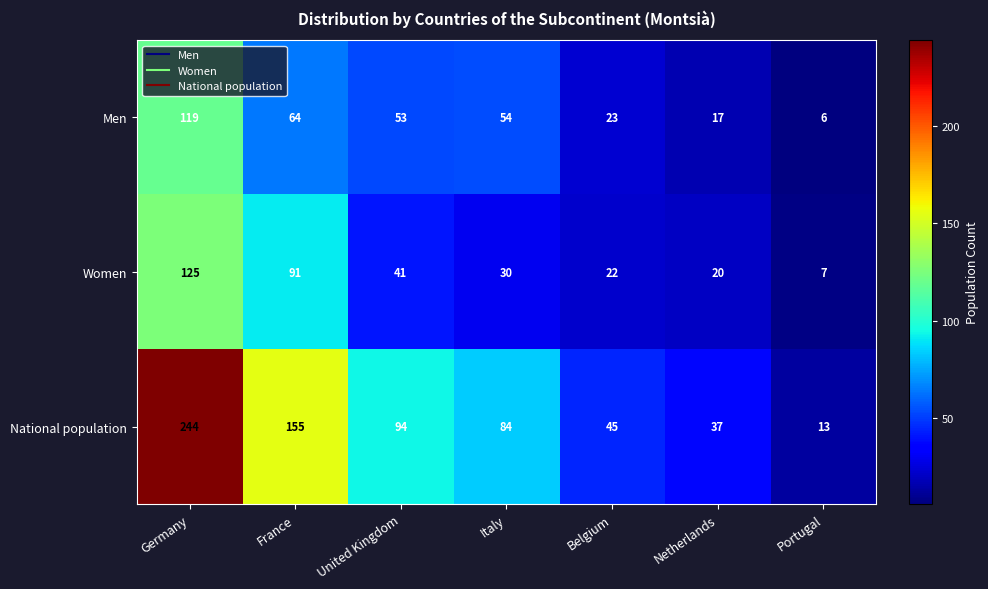

What value does the Women series have at Italy, to the nearest 50?

50